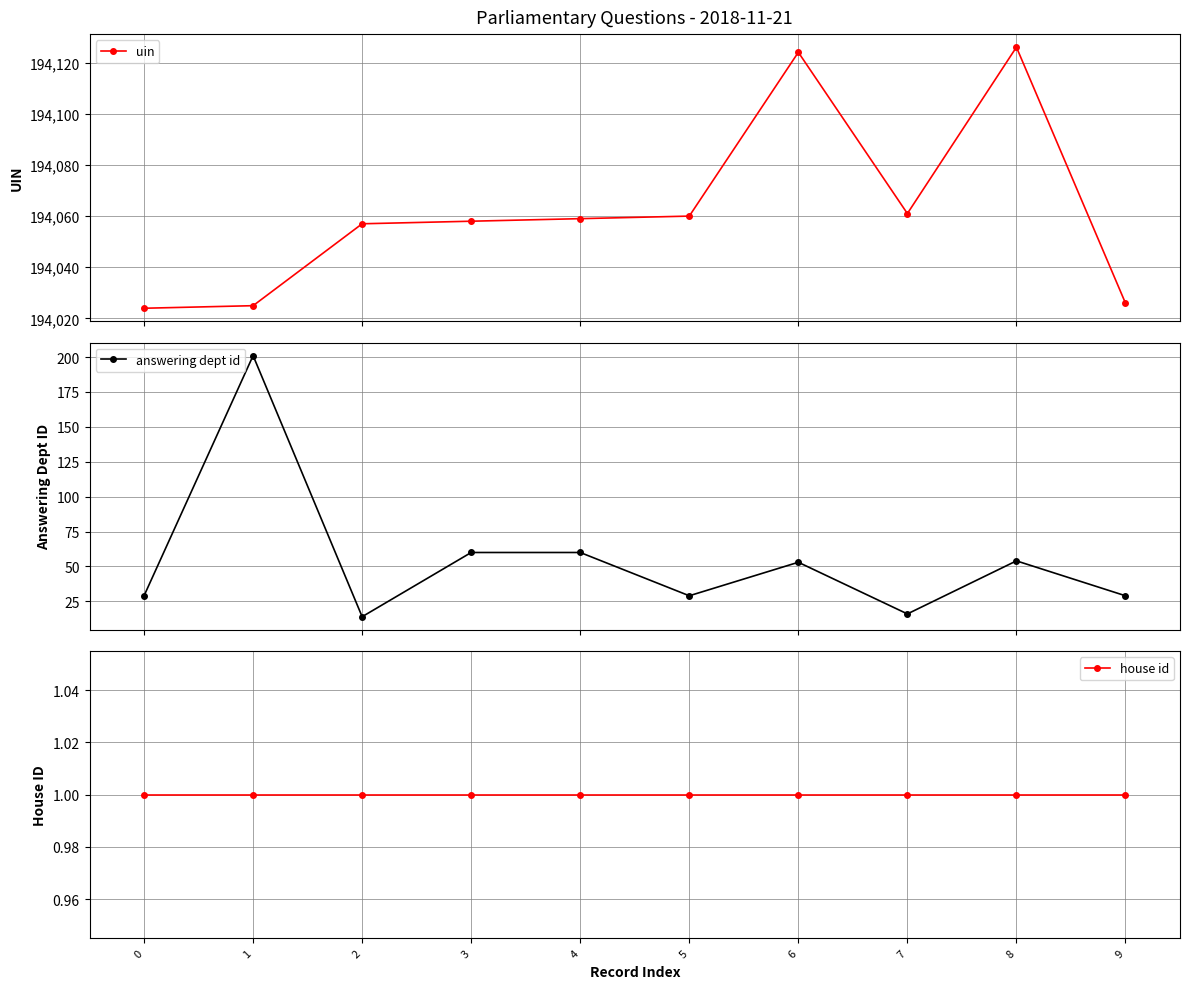

True or false: house id and uin intersect in this chart.

False